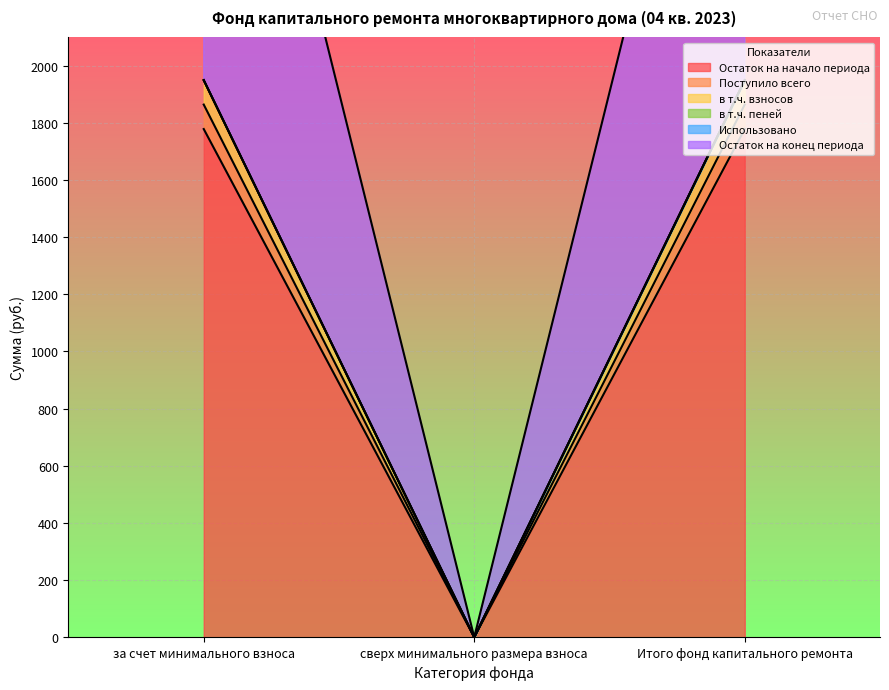

The value of Остаток на конец периода at сверх минимального размера взноса is 0.0. True or false?

True